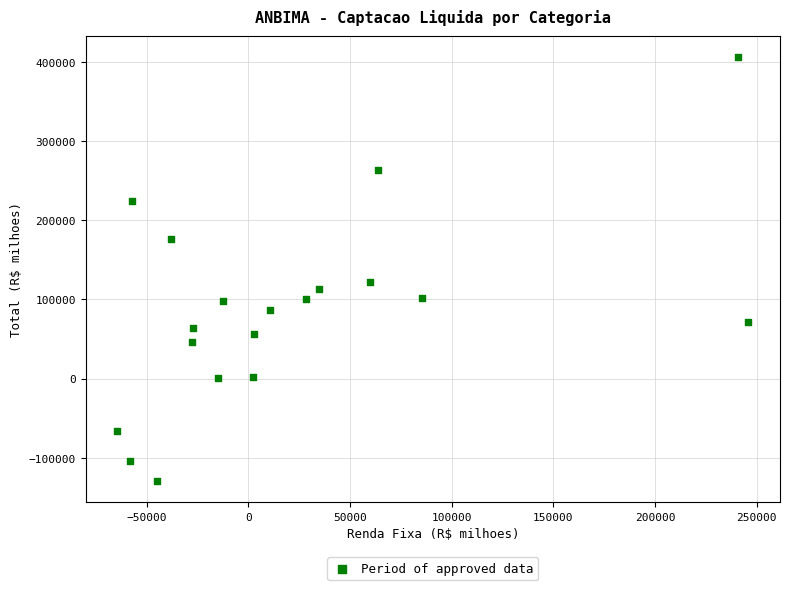

What is the range of Y values (max minus min)?

535065.8